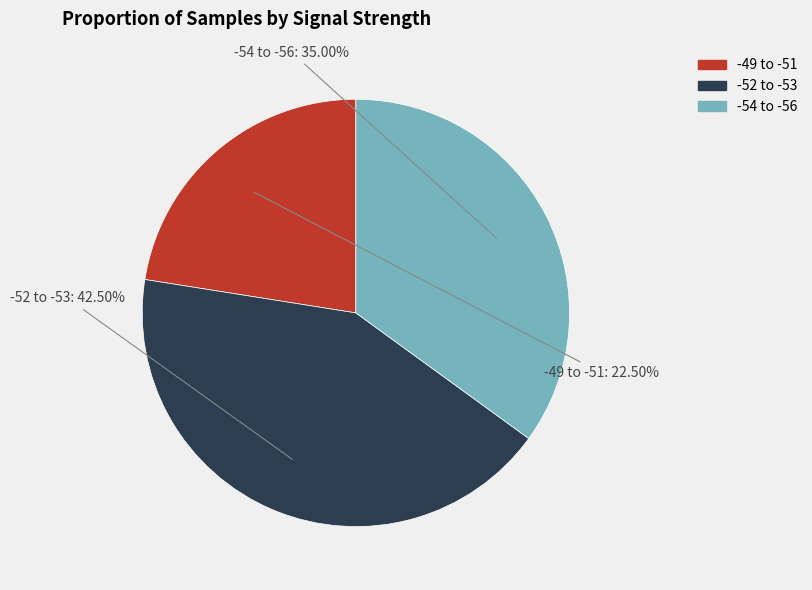

Is there any slice that represents more than half of the pie?

No